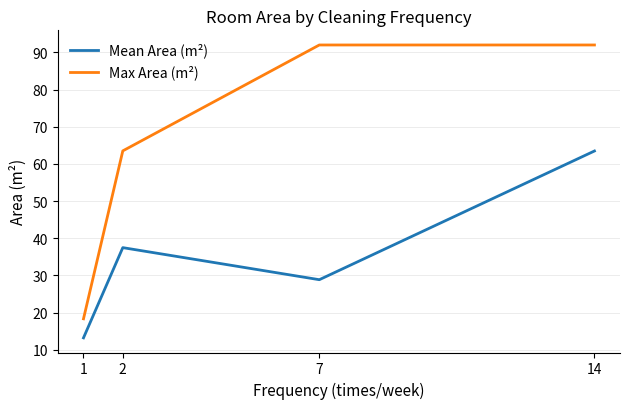

What are all the series names shown in the legend?

Mean Area (m²), Max Area (m²)